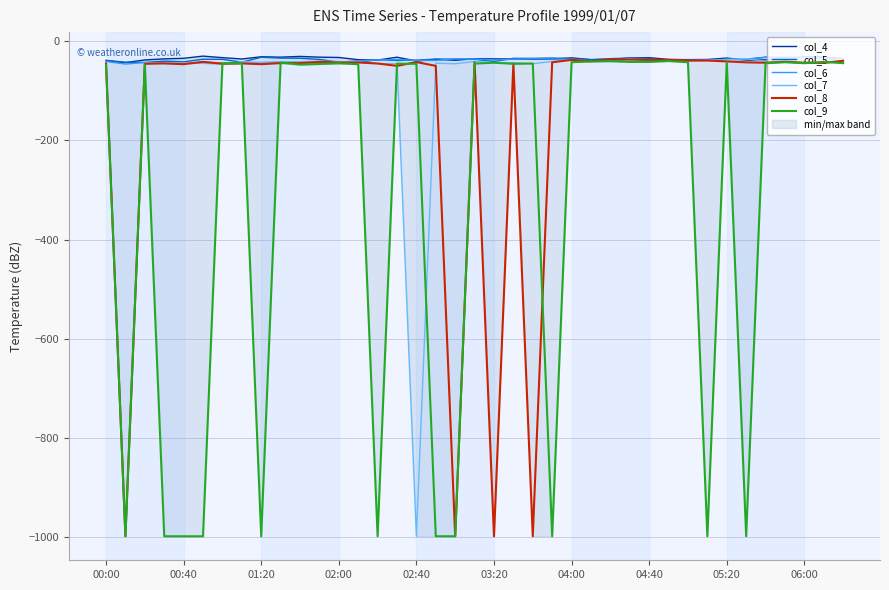

How many values in the col_8 series are below -43?

18